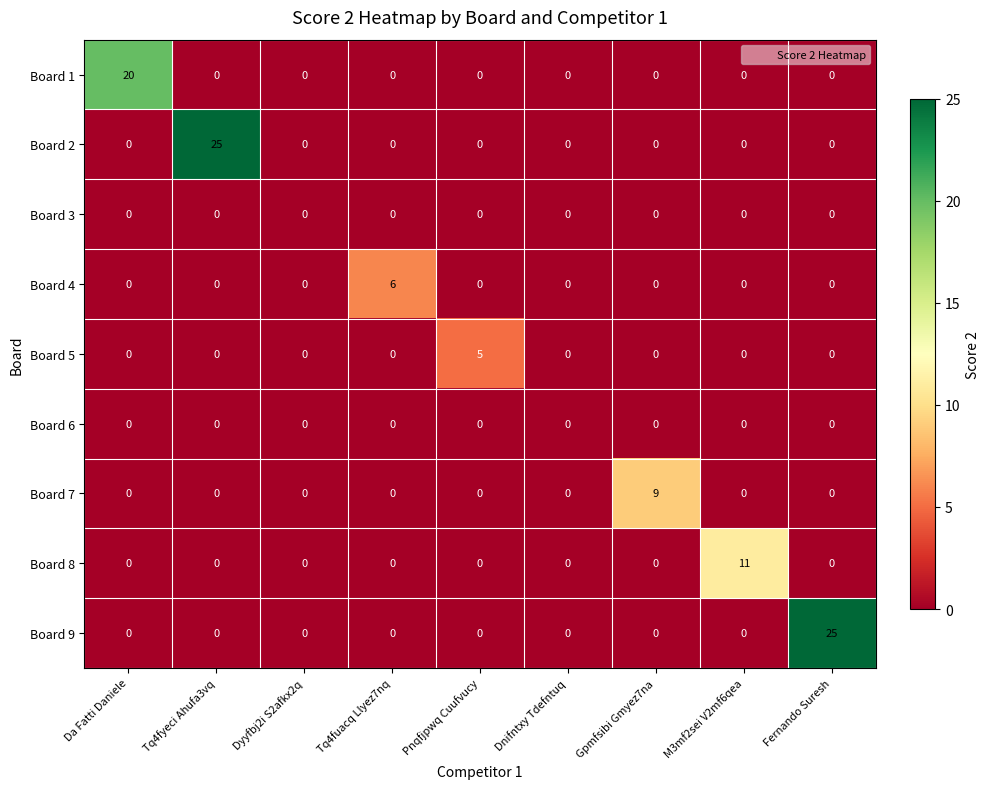

What is the difference between the highest and lowest values at Tq4fuacq Llyez7nq?

6